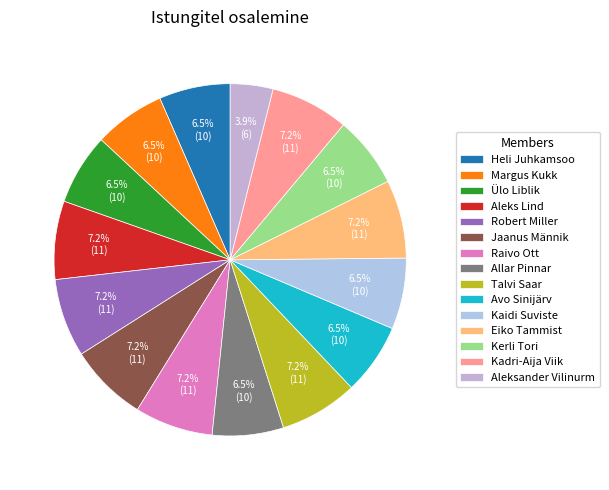

Does any single category account for the majority?

No